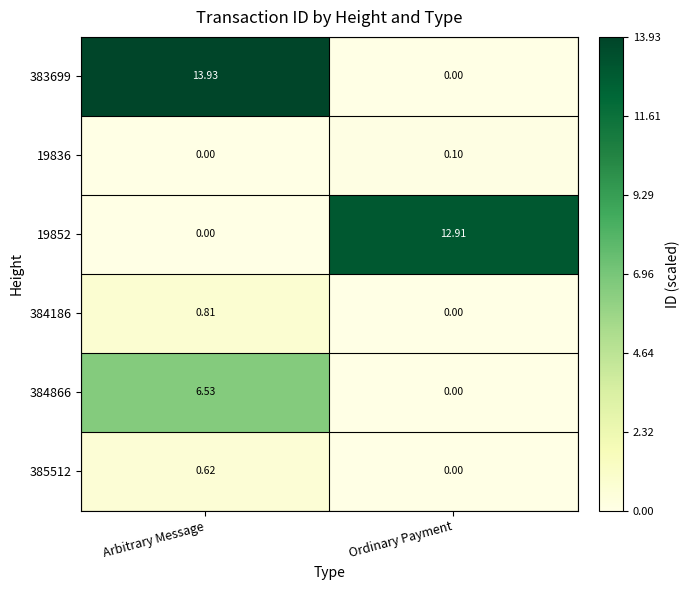

Count the number of data series in this chart.

6